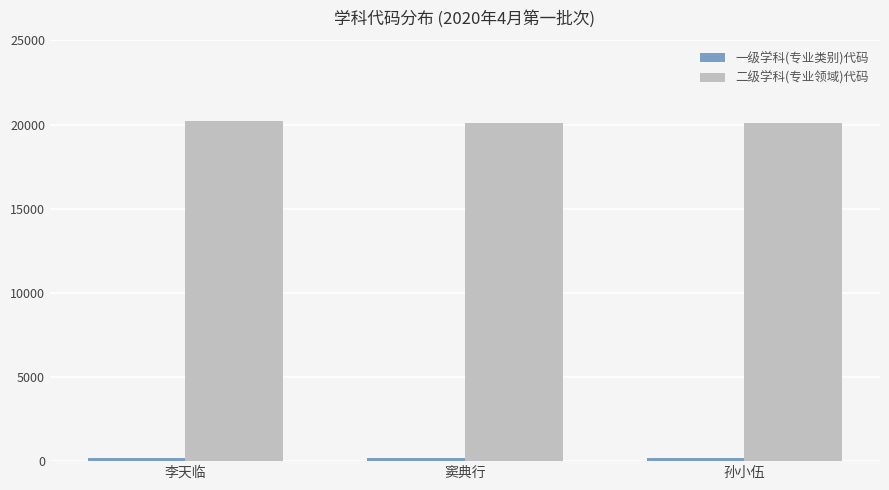

Which series has the largest total across all categories?

二级学科(专业领域)代码